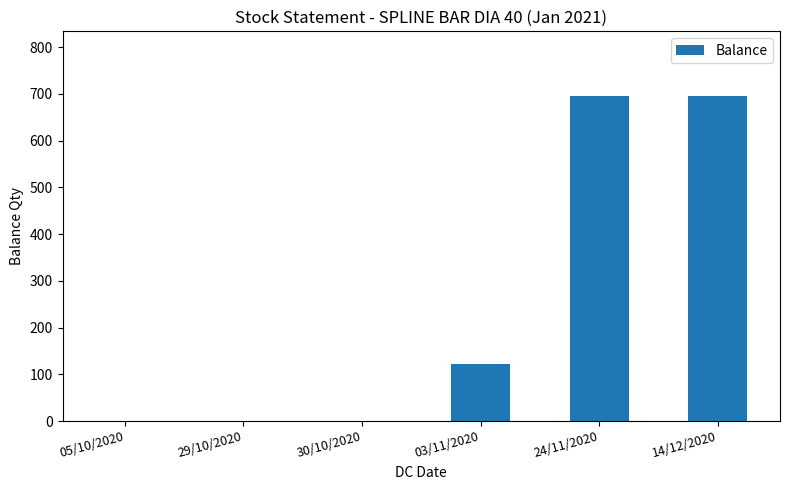

What is the sum of the values at 29/10/2020 and 24/11/2020?

695